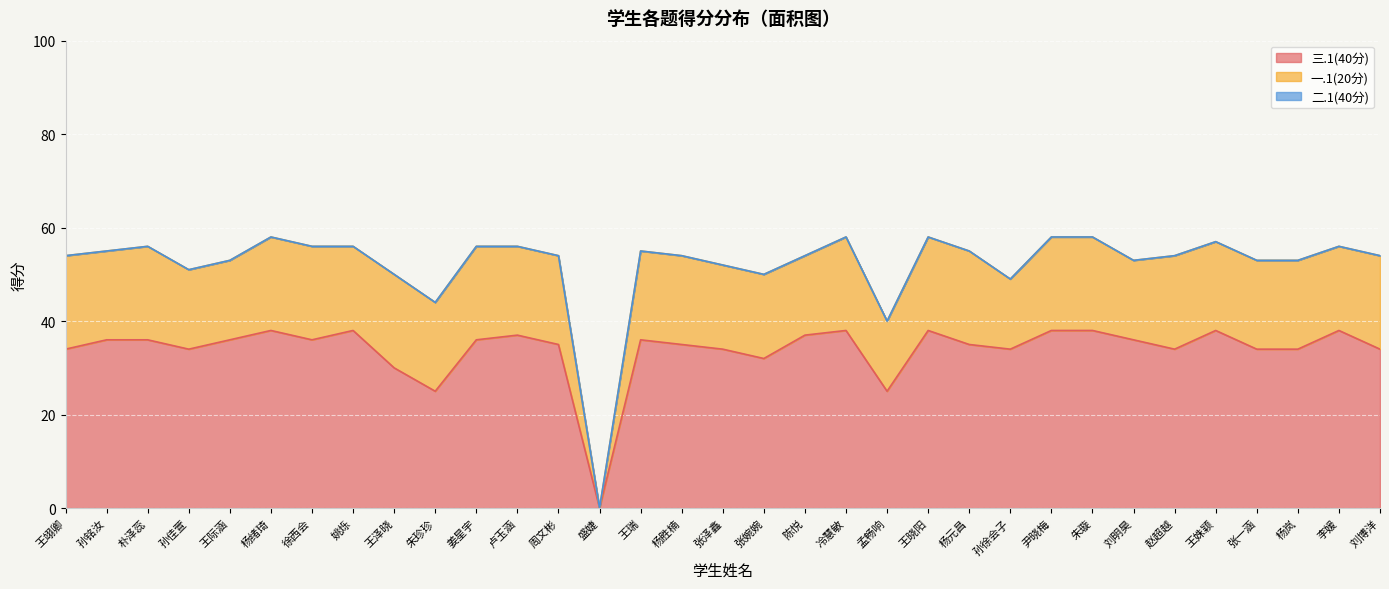

What is the total value across all series at 王际涵?

53